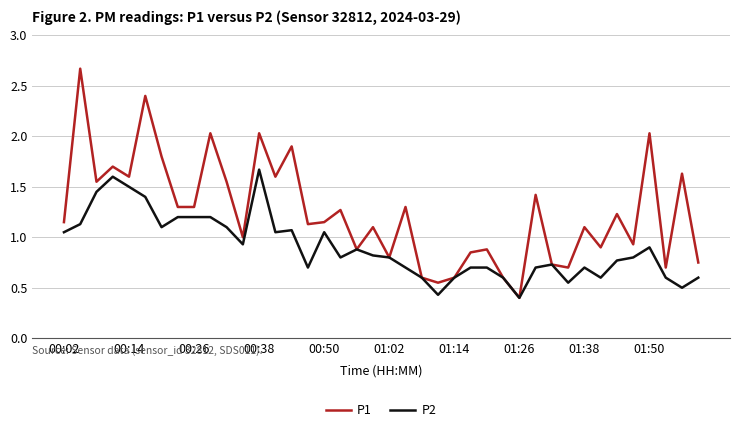

What are all the series names shown in the legend?

P1, P2